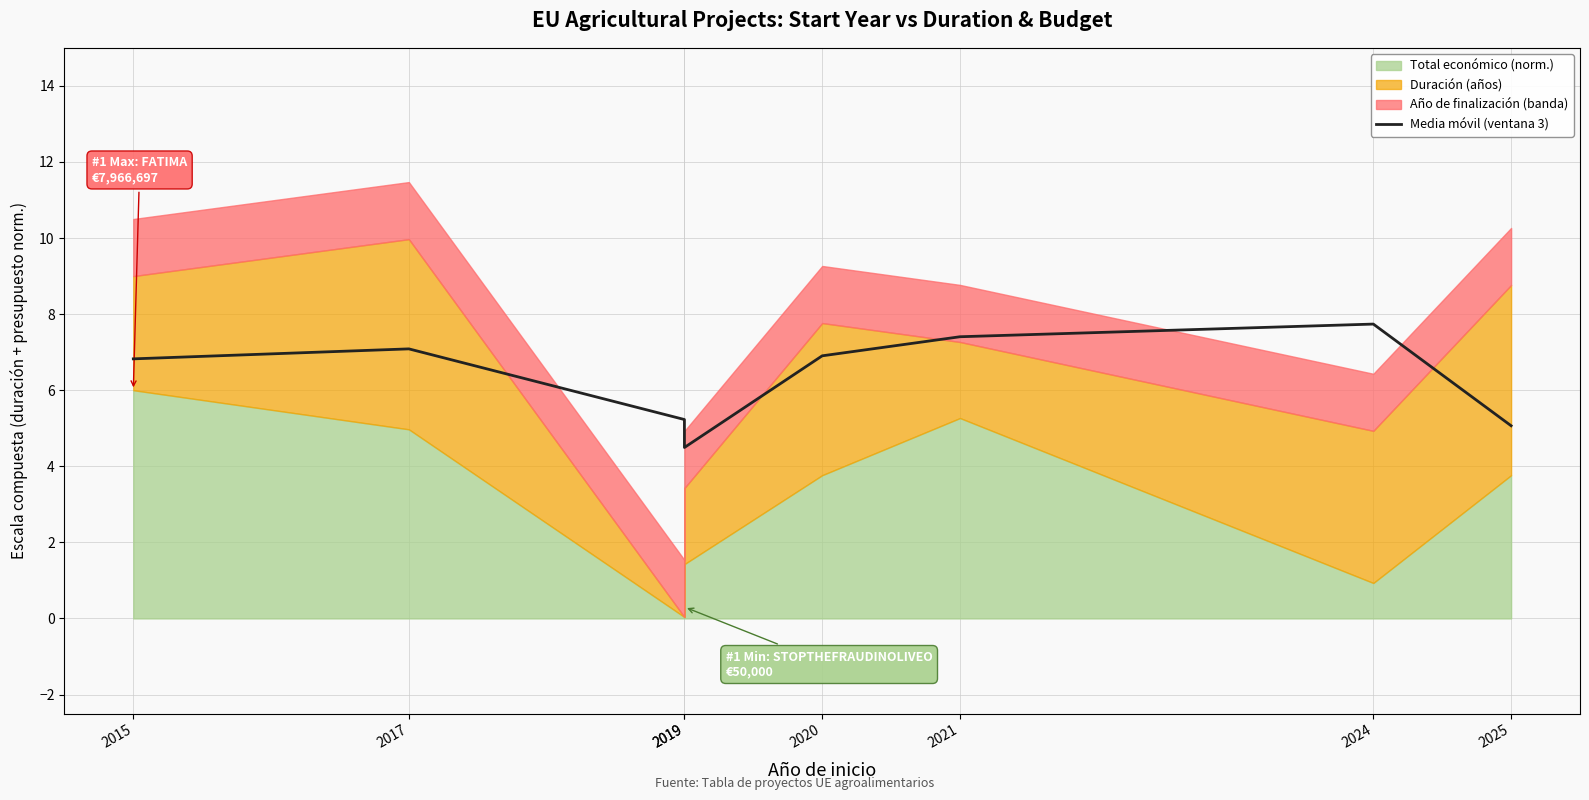

Where does the data first go above 6?

2015